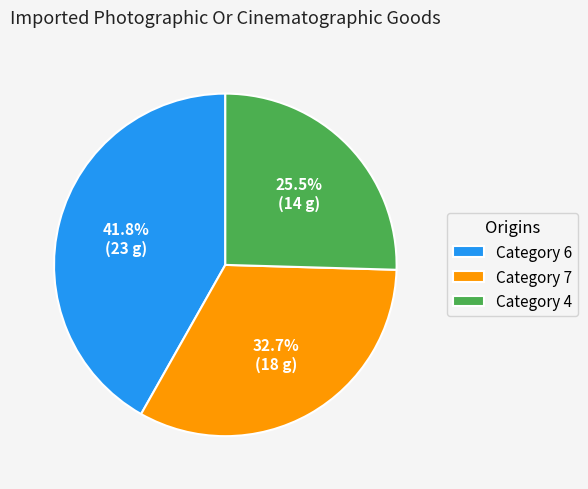

To the nearest percent, what is the difference between the largest and smallest slice percentages?

16%